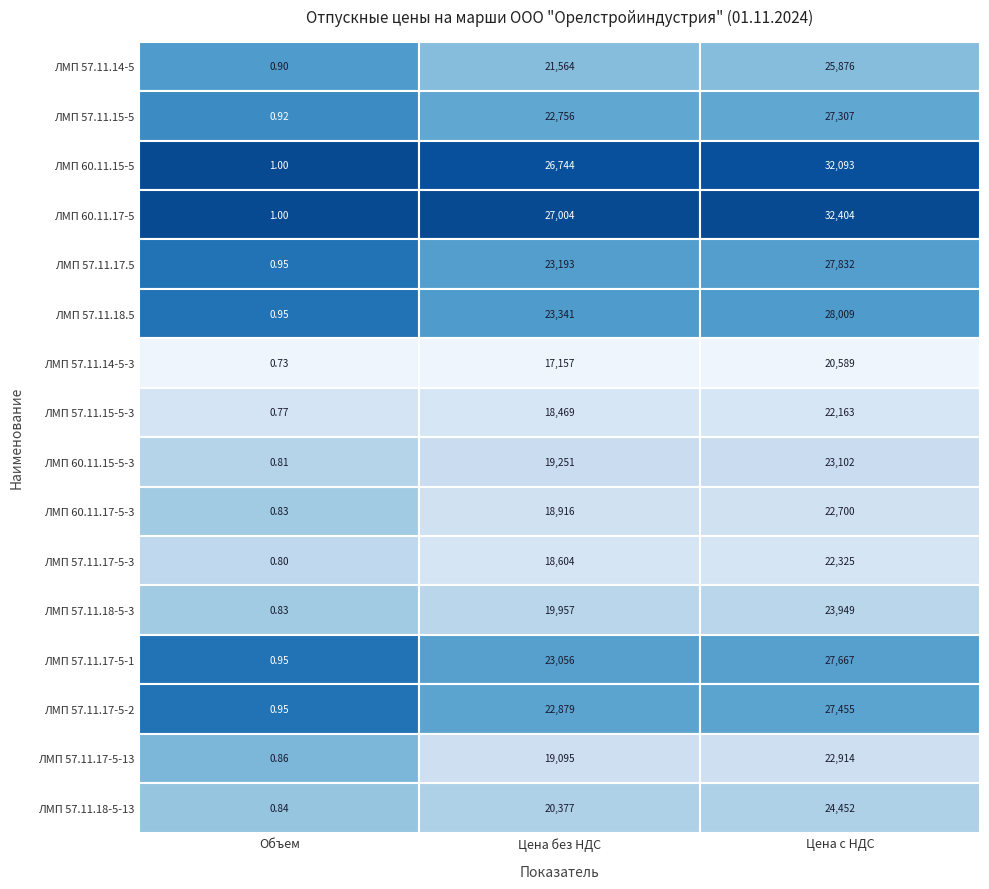

What is the approximate value of ЛМП 57.11.18-5-13 at 0?

0.8